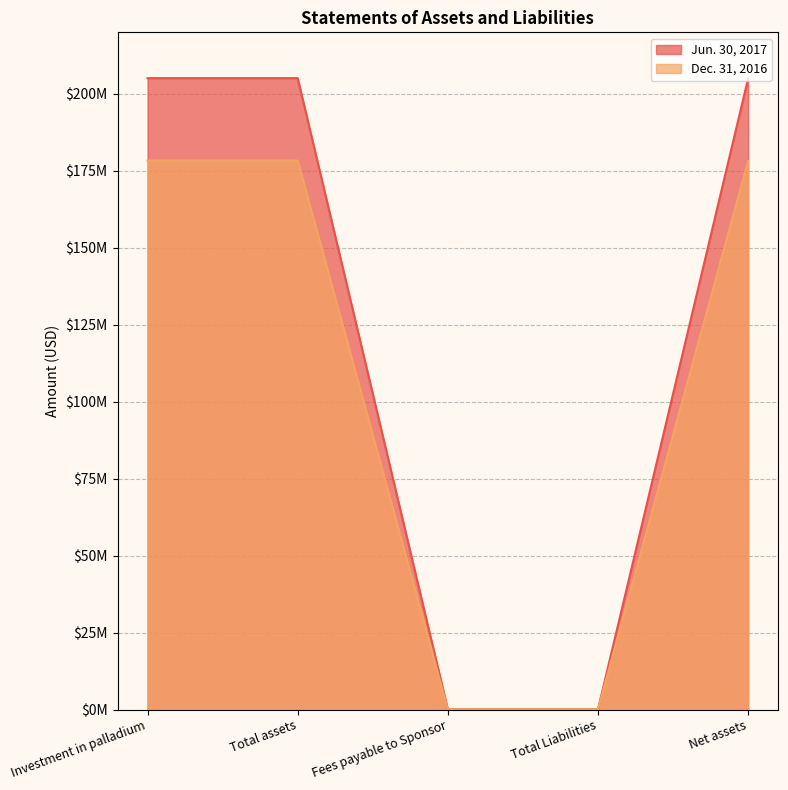

How many lines are shown in the chart?

2